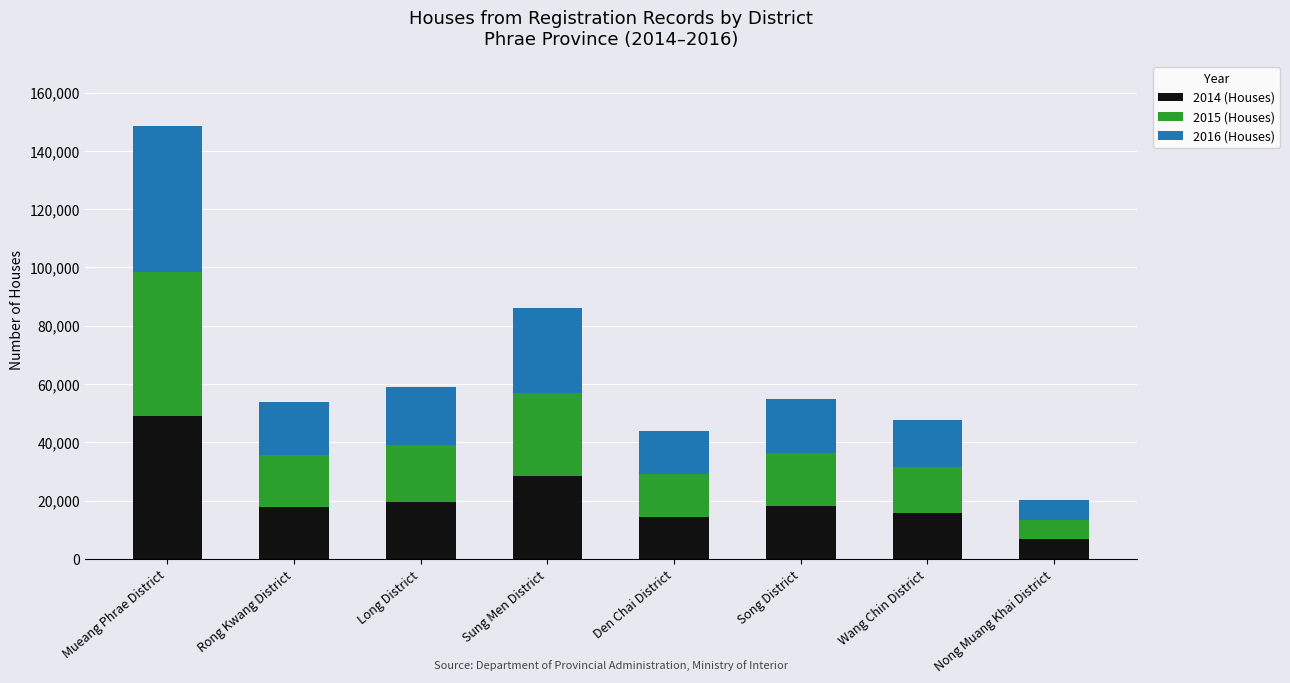

How many data points does each series have?

8